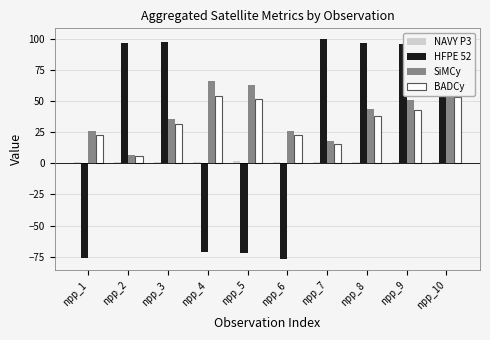

Which series changed the most between npp_7 and npp_9?

SiMCy